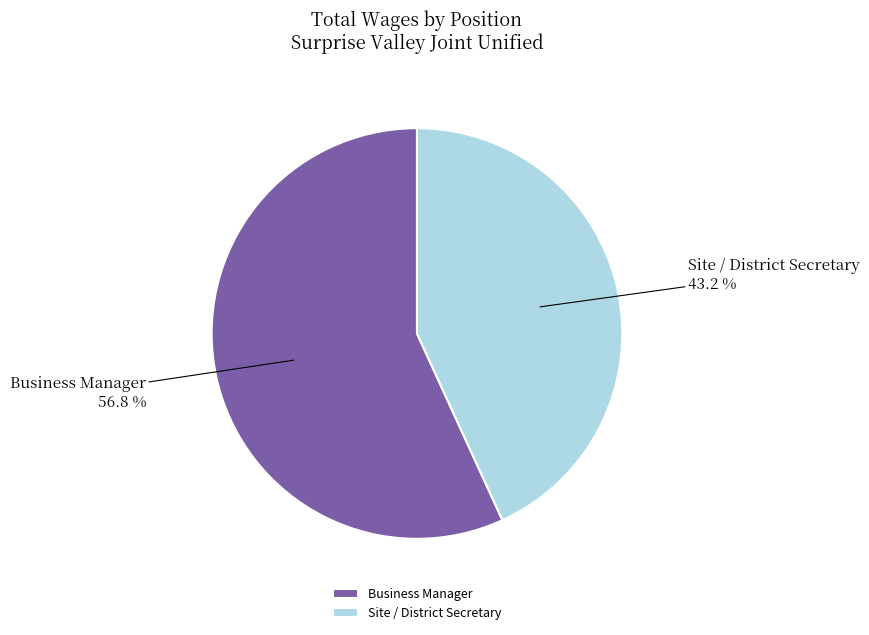

What percentage is NOT represented by Business Manager?

43.2%